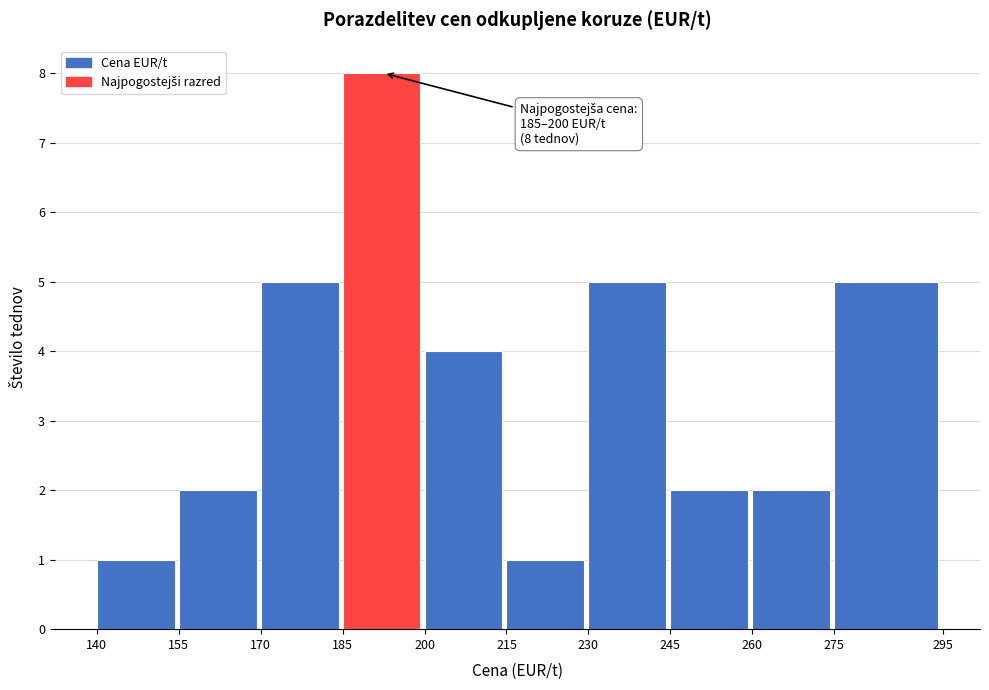

Which range on the x-axis has the tallest bar?

185 to 200